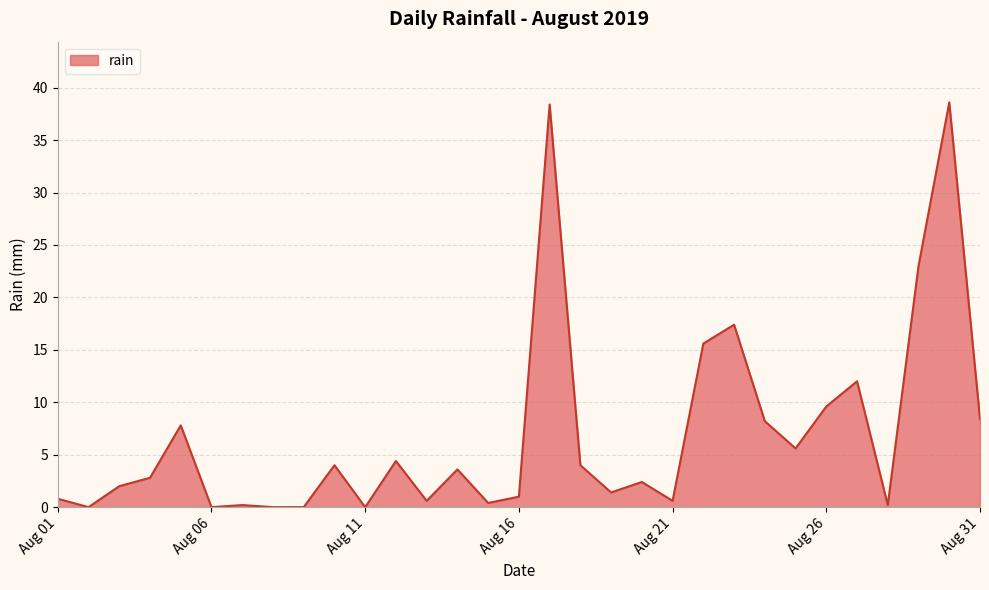

What is the difference between the second highest and minimum values?

38.4